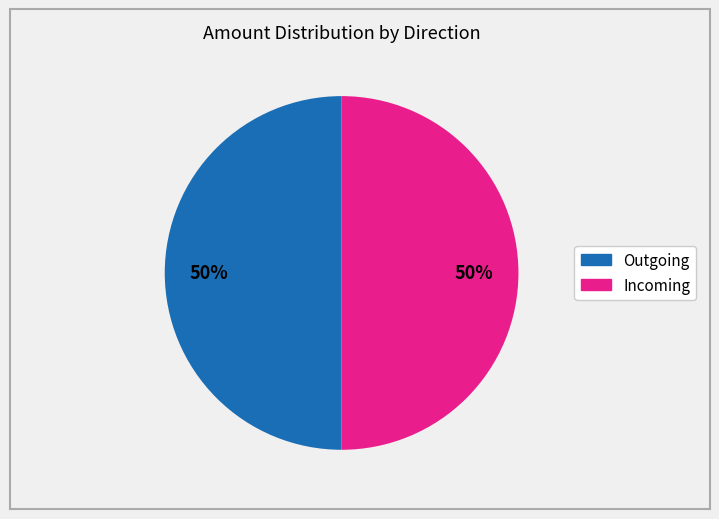

To the nearest percent, what is the average slice percentage?

50%